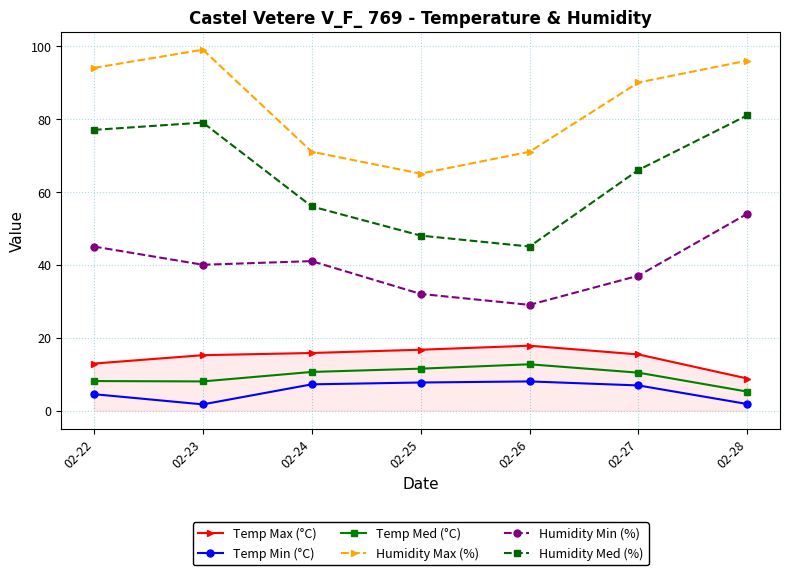

What is the spread (max minus min) of values at 02-25?

57.3